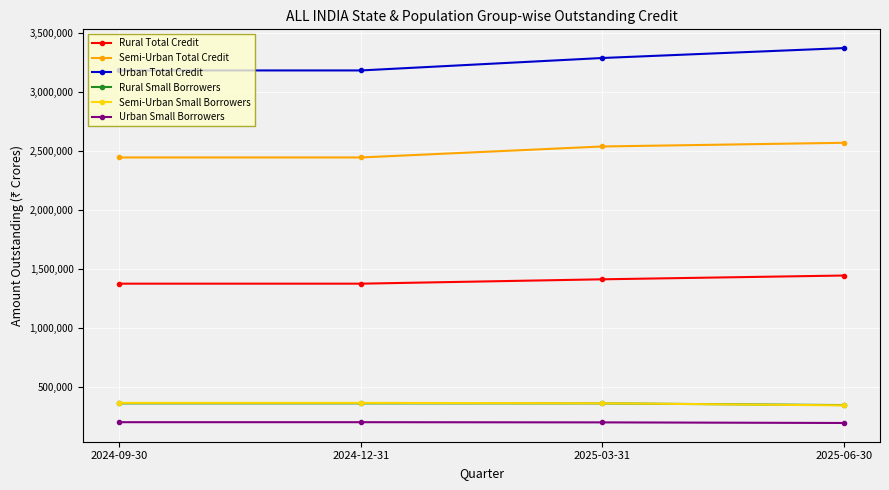

What is the lowest value of the Urban Small Borrowers series?

195238.1